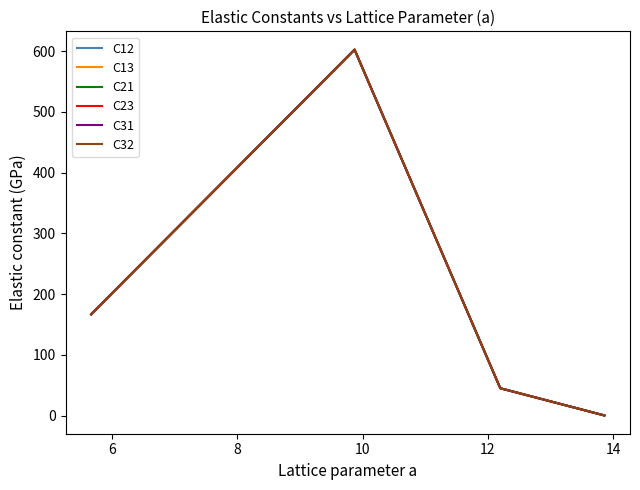

True or false: C32 and C31 intersect in this chart.

False